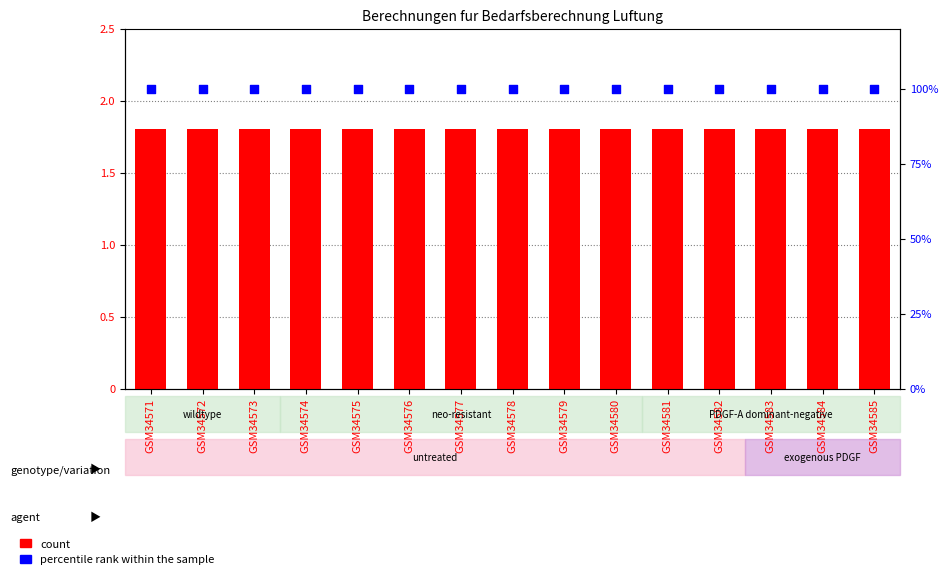

Which series has the largest Y range (max minus min)?

count